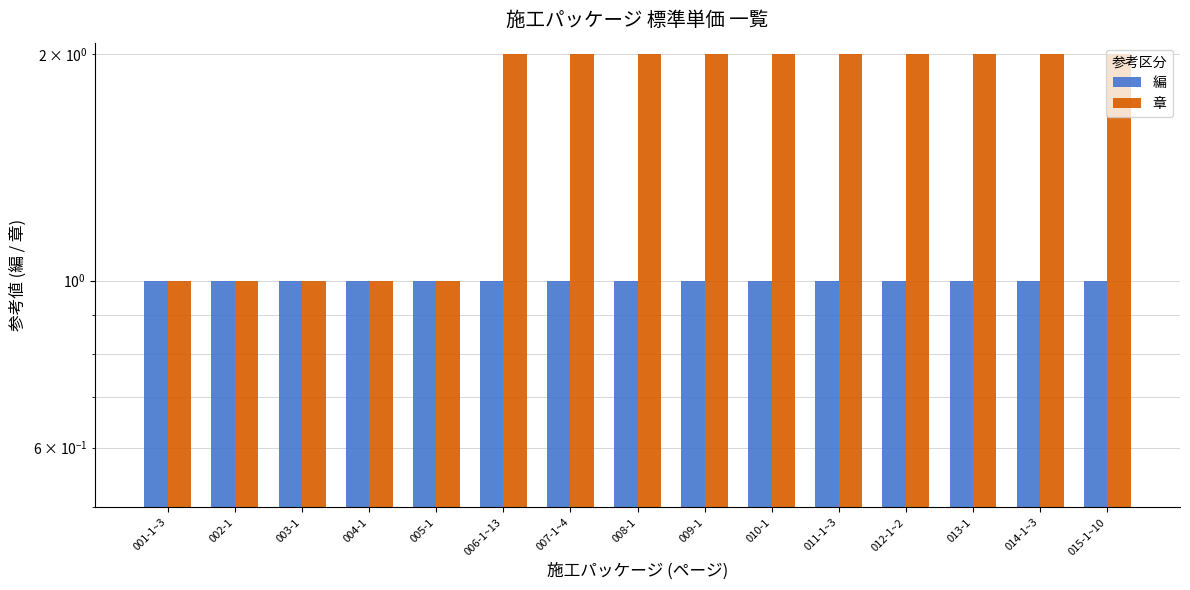

How many data points in 章 are less than 2?

5